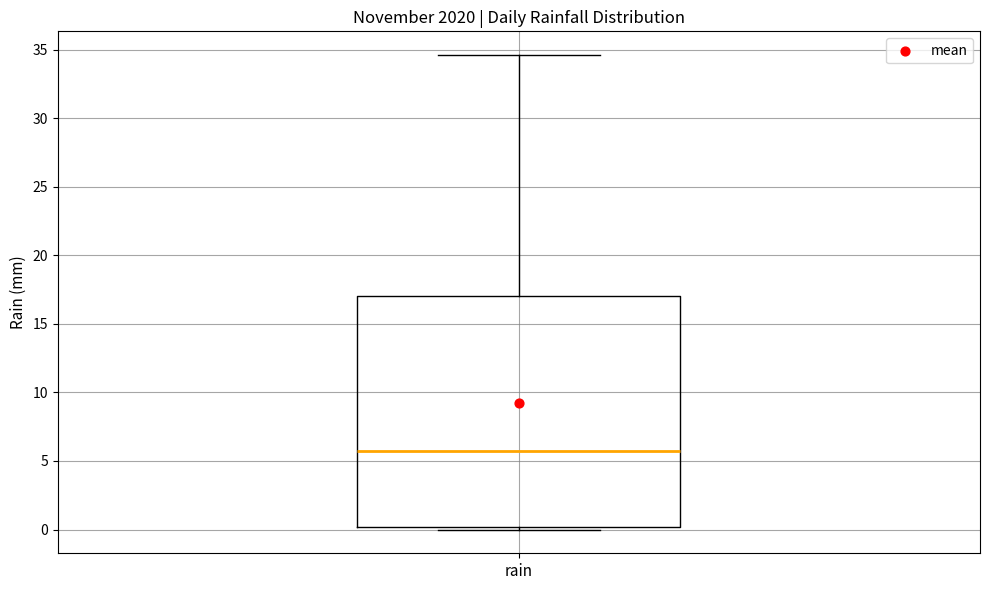

Transcribe this box plot: give where the median line is, the range the box spans, and where the two whiskers end, as read against the y-axis. The values are not printed on the chart, so give them approximately, as read against the axis.

median 5.5, box 0.0 to 17.0, whiskers 0.0 (just below the box's lower edge) to 34.5